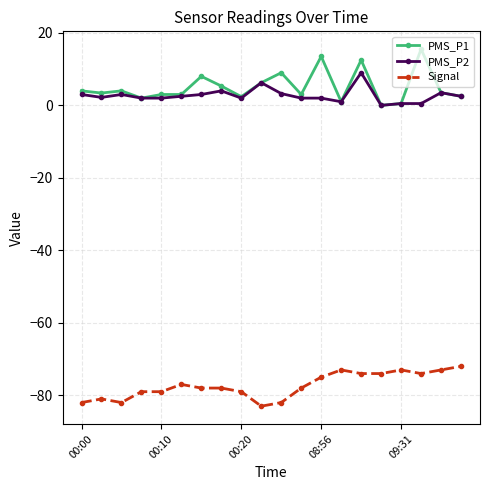

True or false: PMS_P1 and Signal cross at least once.

False